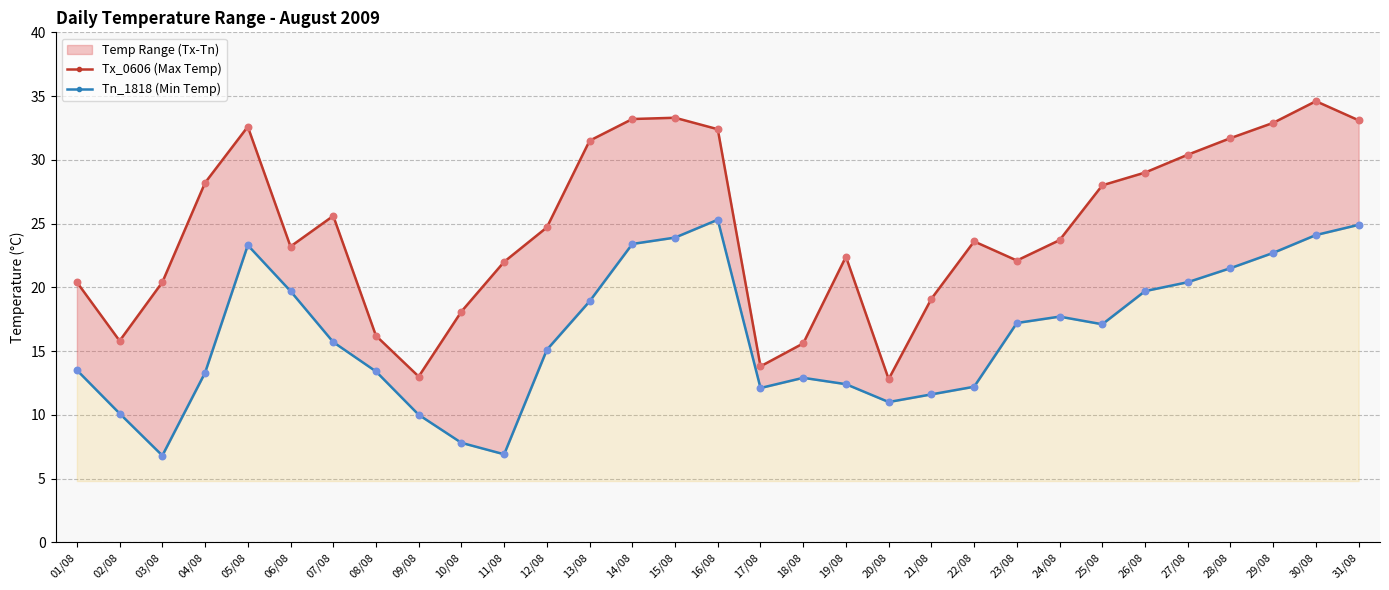

At how many categories does at least one series exceed 33?

4